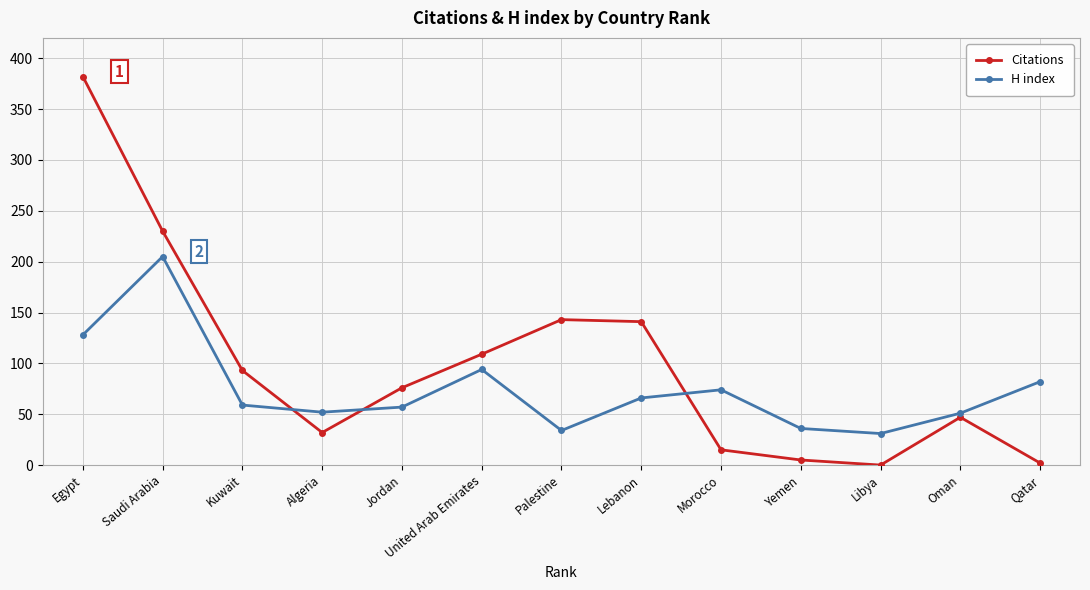

What is the difference between the Citations values at Libya and Palestine?

143